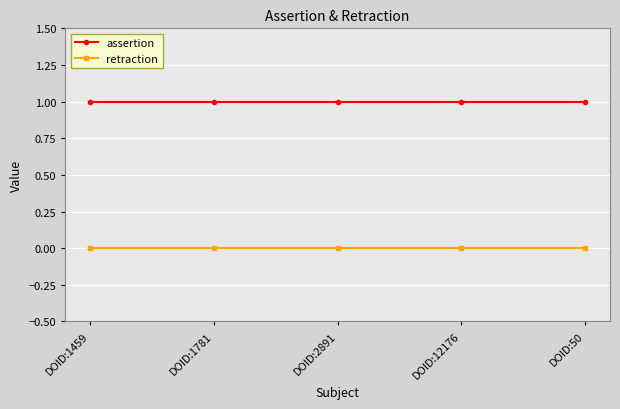

True or false: assertion and retraction cross at least once.

False